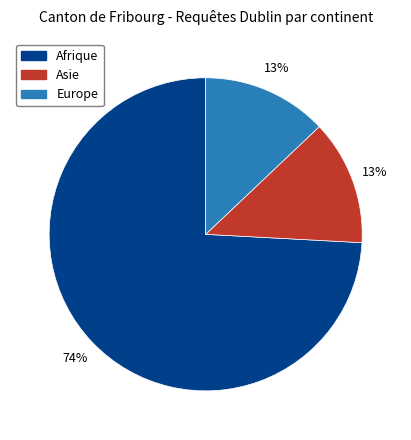

To the nearest percent, what is the difference between the largest and smallest slice percentages?

61%